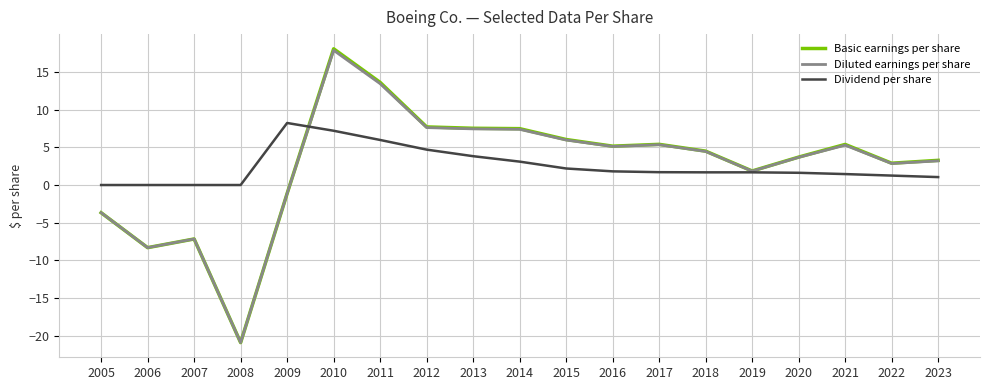

At which category is the sum across all series the highest?

2010